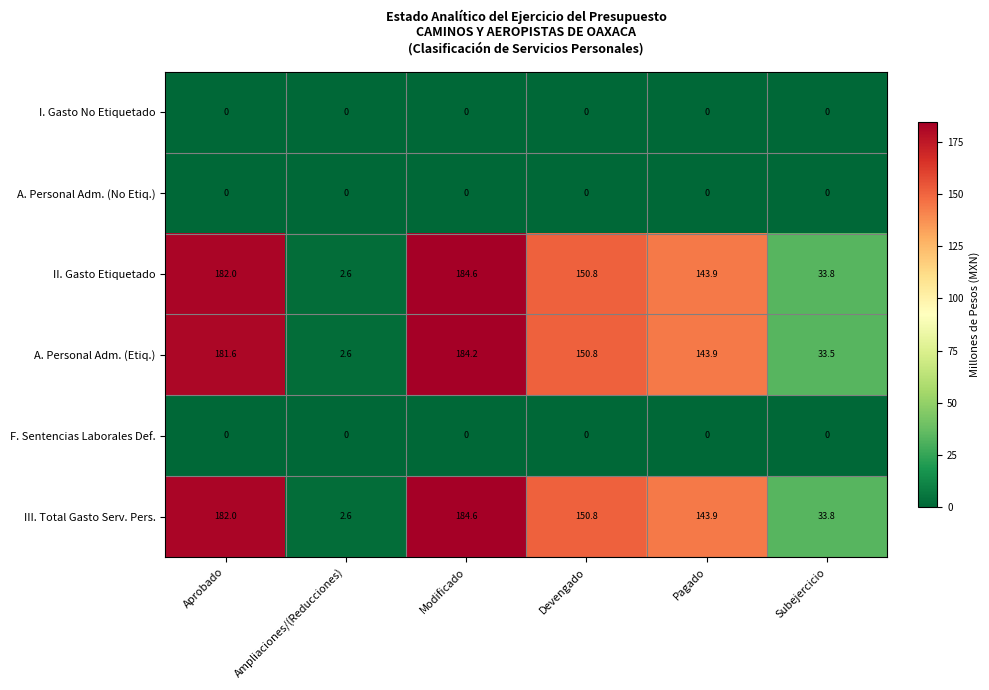

Rank the categories by III. Total Gasto Serv. Pers. value from highest to lowest.

Modificado, Aprobado, Devengado, Pagado, Subejercicio, Ampliaciones/(Reducciones)